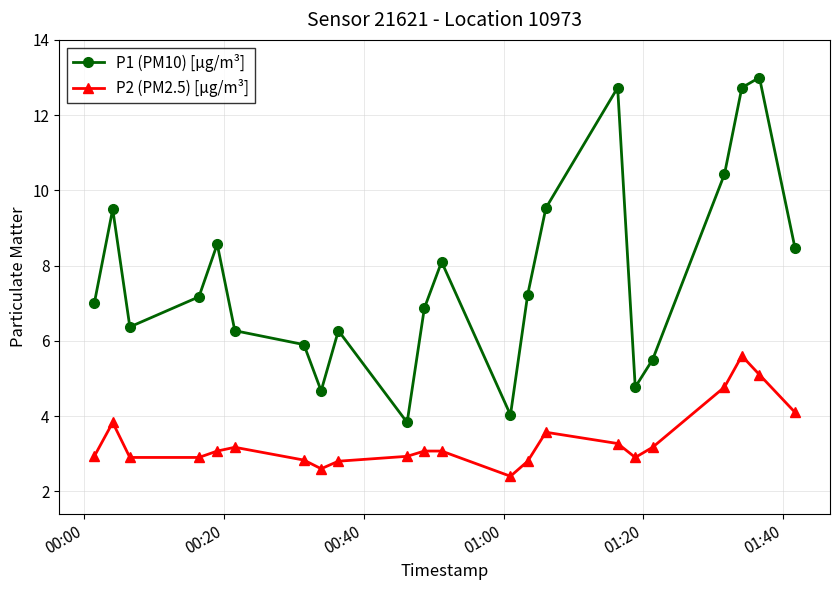

Rank the series by their average value, from highest to lowest.

P1 (PM10) [µg/m³], P2 (PM2.5) [µg/m³]